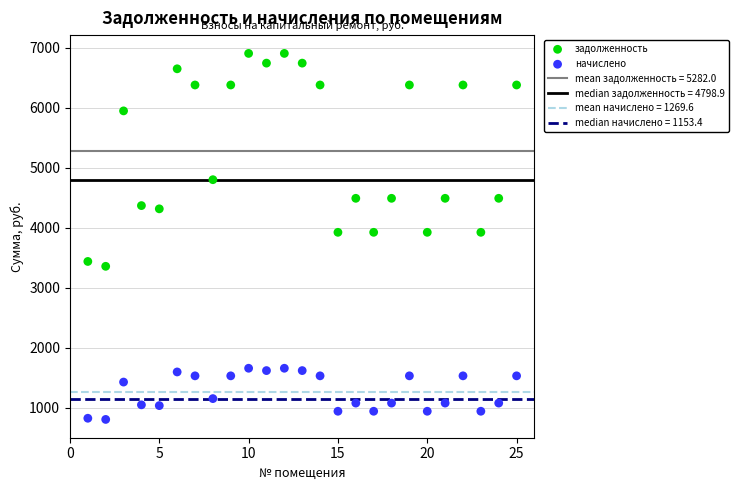

Which series contains the highest Y value?

задолженность